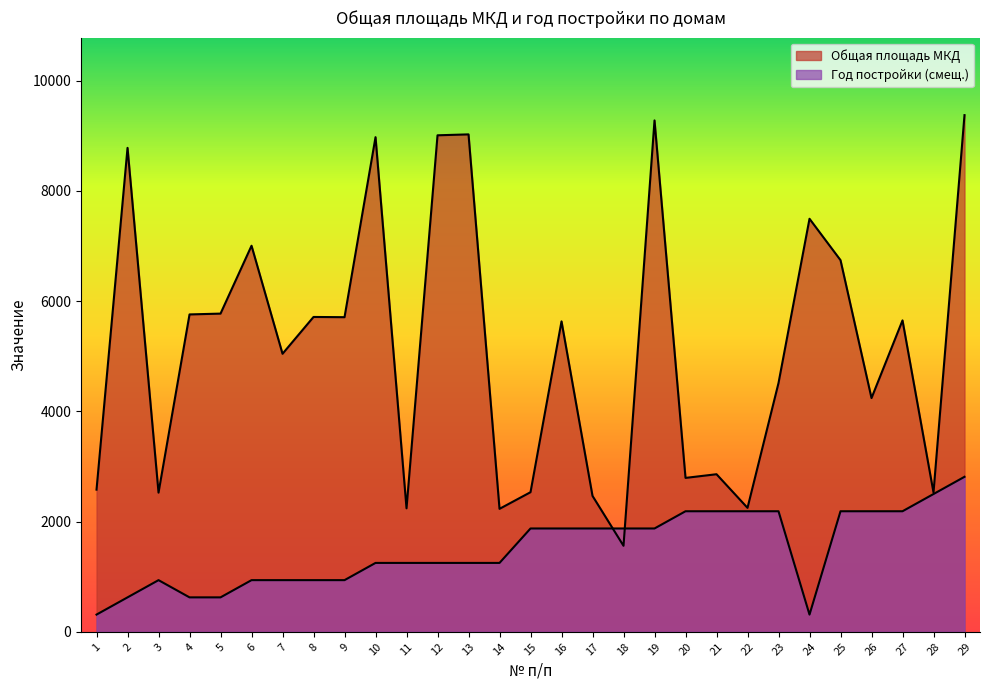

The value of Год постройки at 7 is 1308.7. True or false?

False